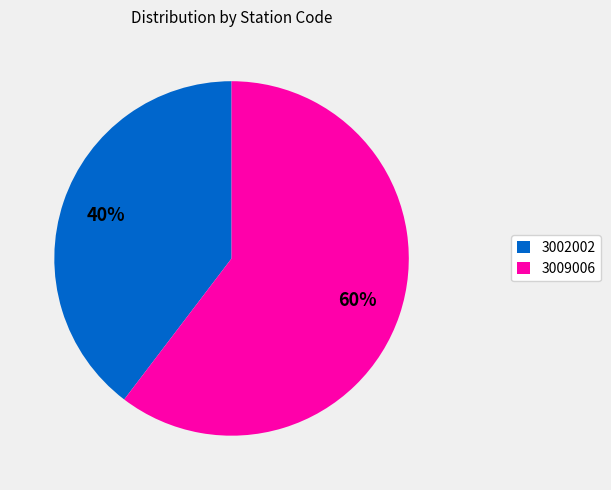

To the nearest percent, what is the average slice percentage?

50%